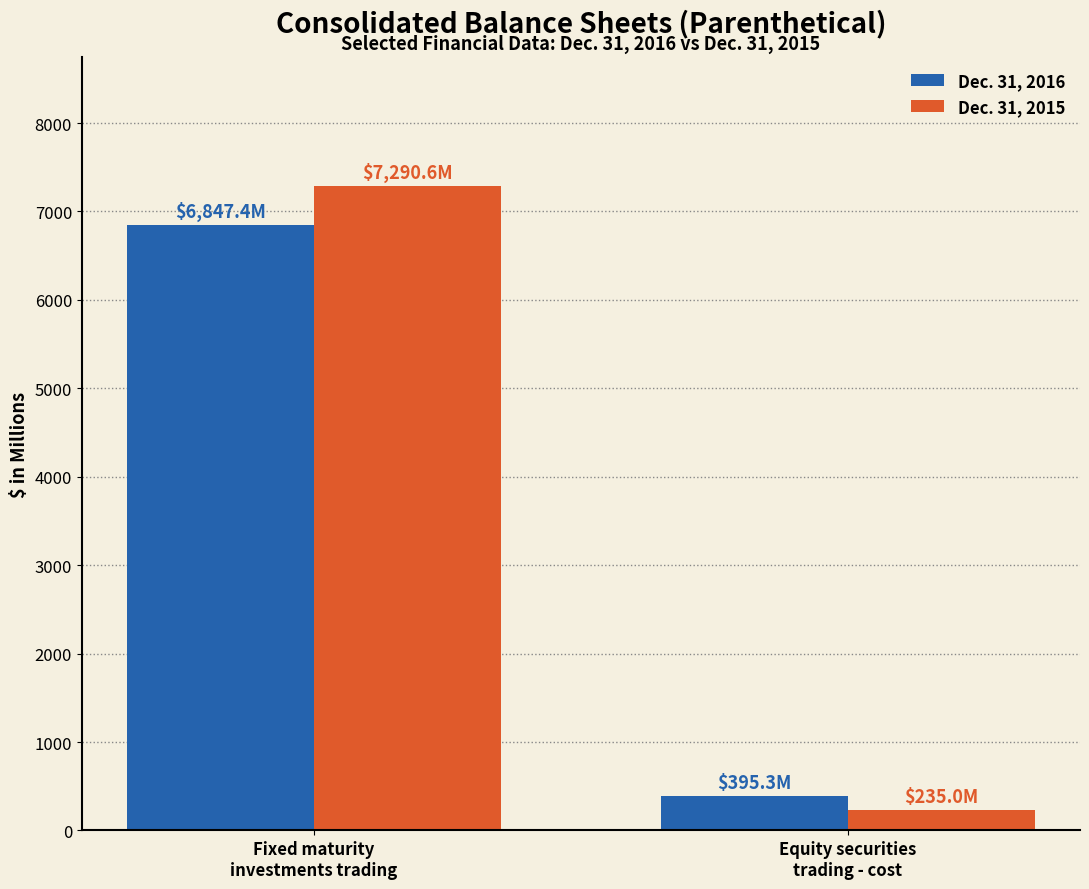

What are all the series names shown in the legend?

Dec. 31, 2016, Dec. 31, 2015